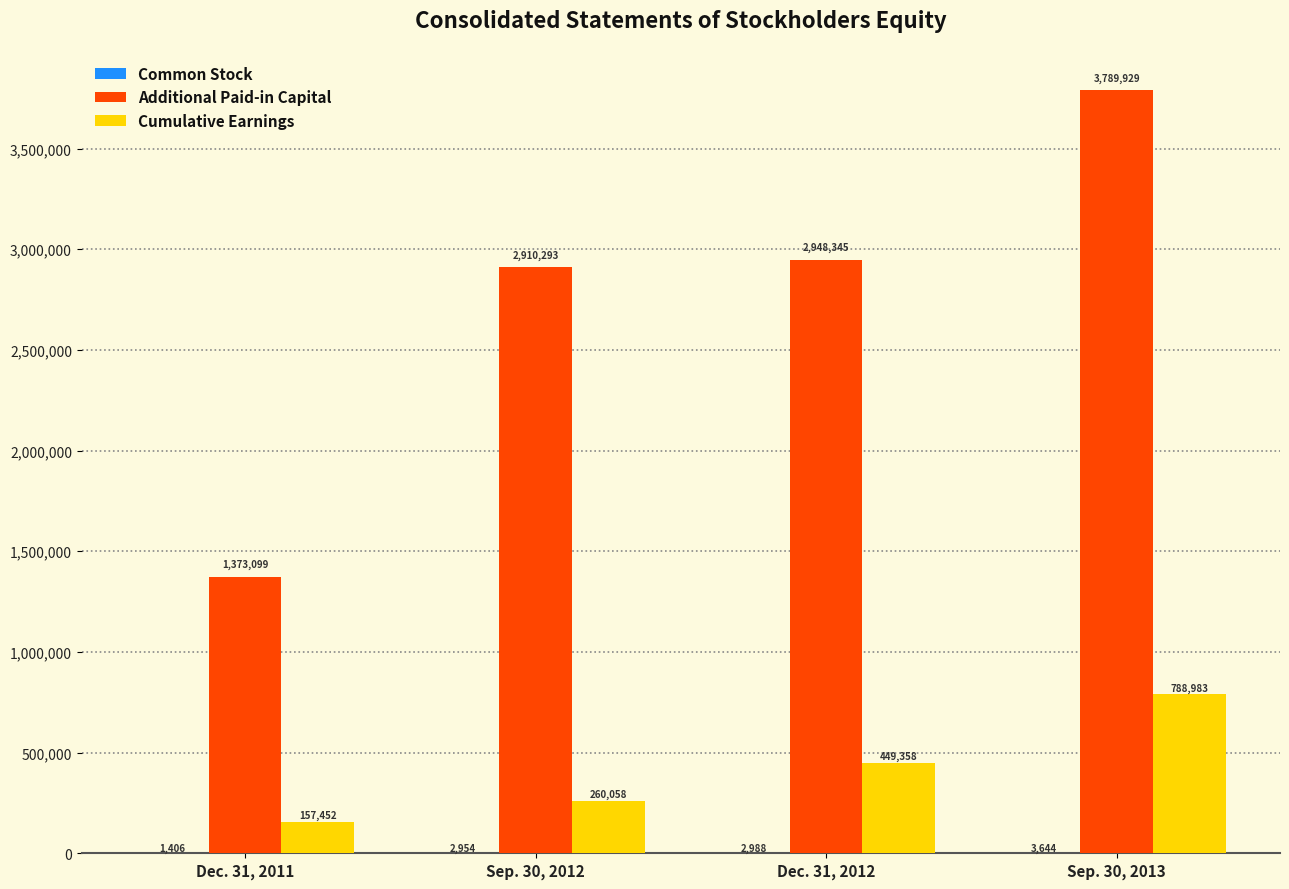

Which category has the highest value across all series?

Sep. 30, 2013